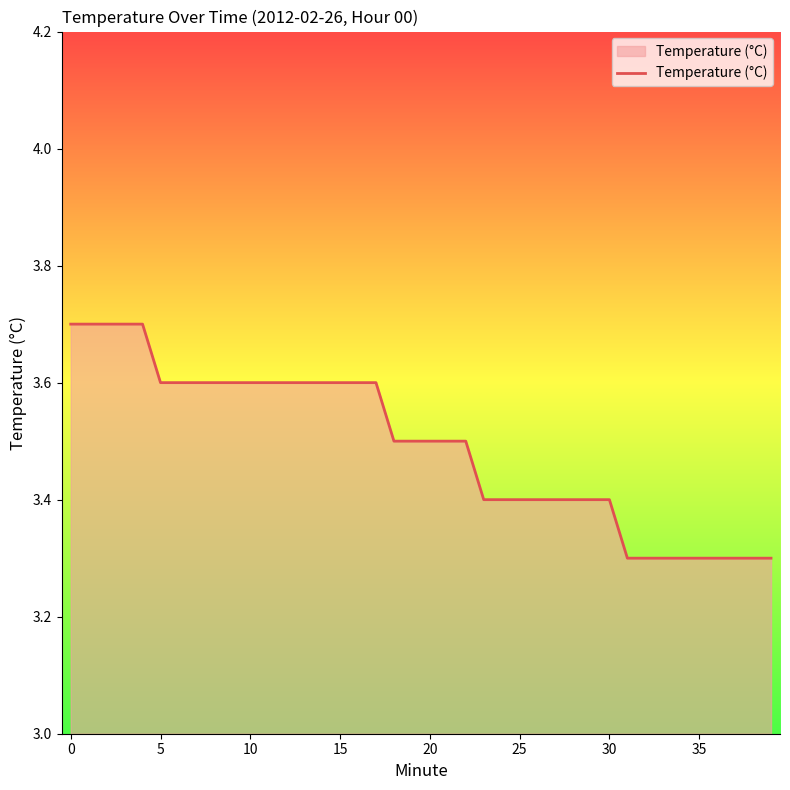

What is the greatest value displayed?

3.7